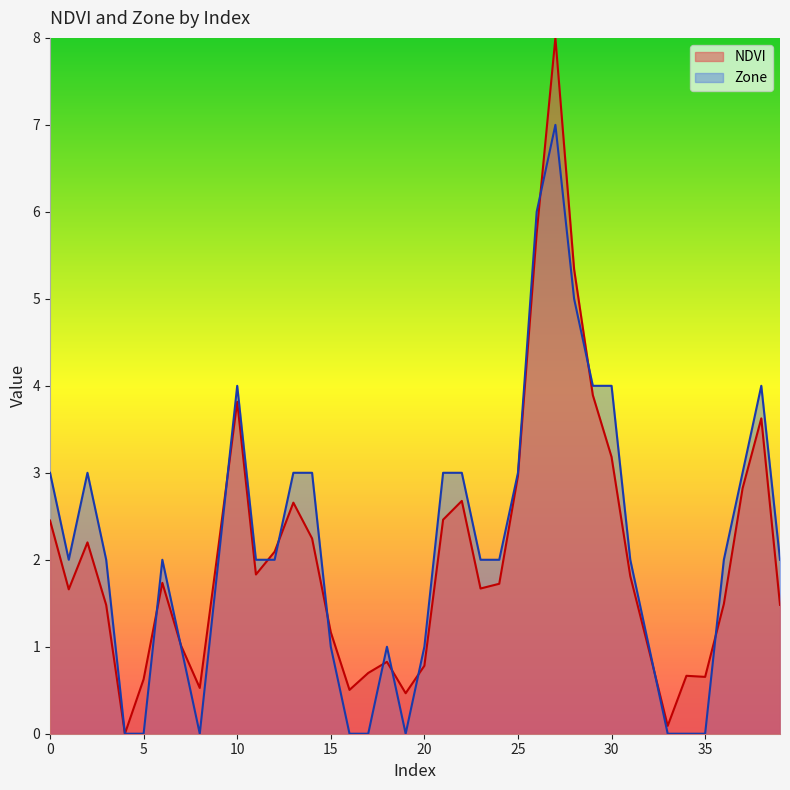

True or false: NDVI has a value of 5.8 at 26.

True